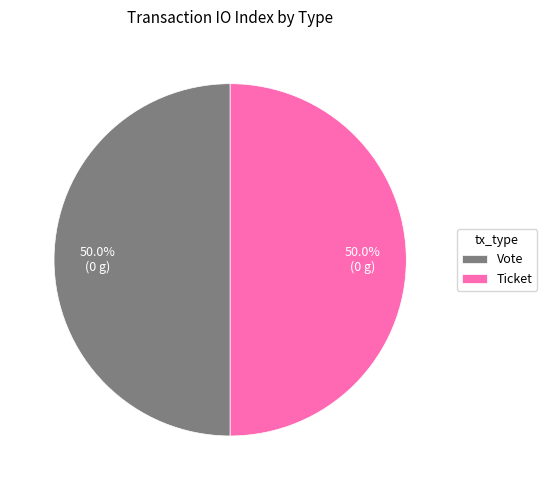

Count the number of slices in the pie.

2